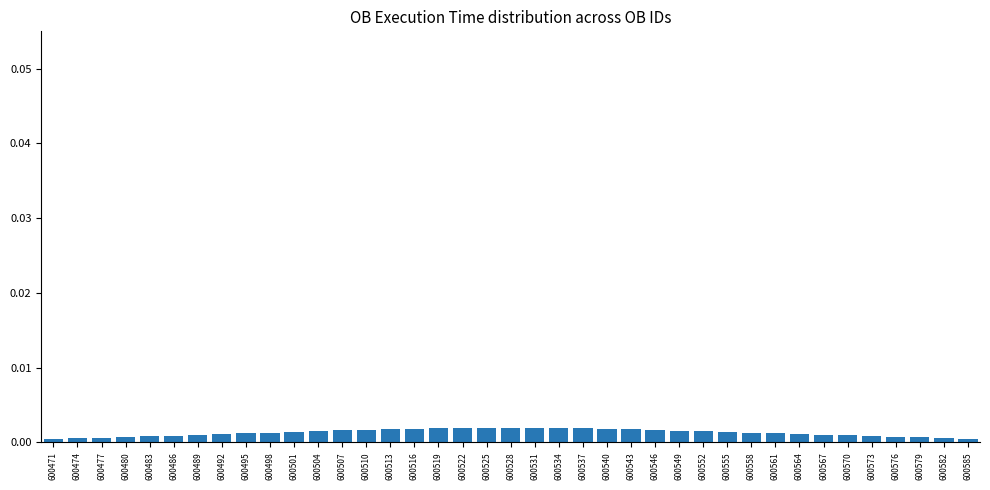

The chart shows a value of 0.0 at 600552. True or false?

True